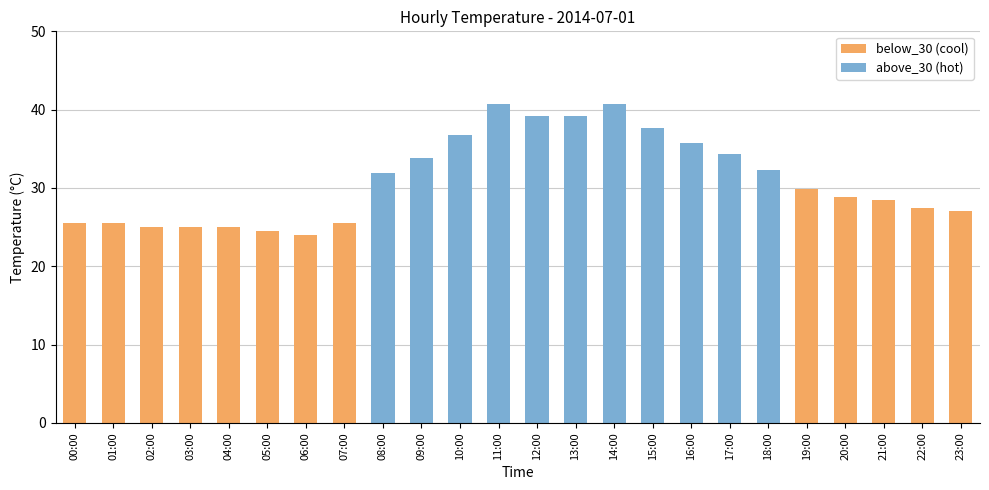

What is the sum of all above_30 (hot) values?

402.4